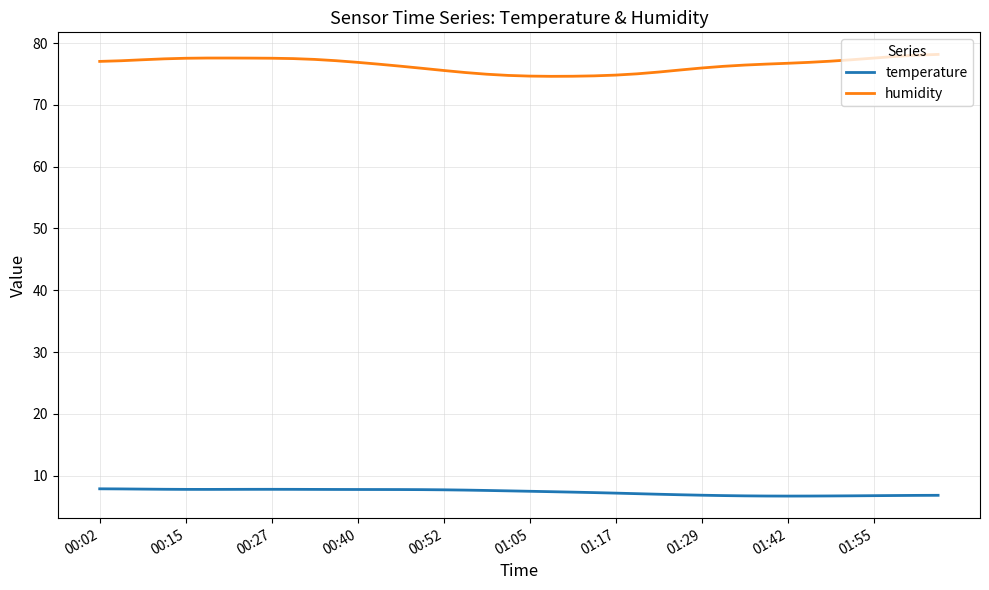

True or false: humidity and temperature cross at least once.

False